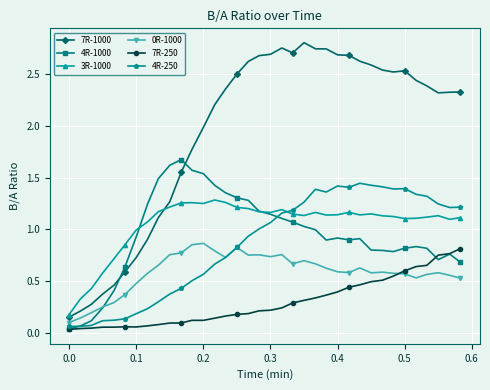

True or false: 0R-1000 has more than 2 points higher than both neighbors.

True